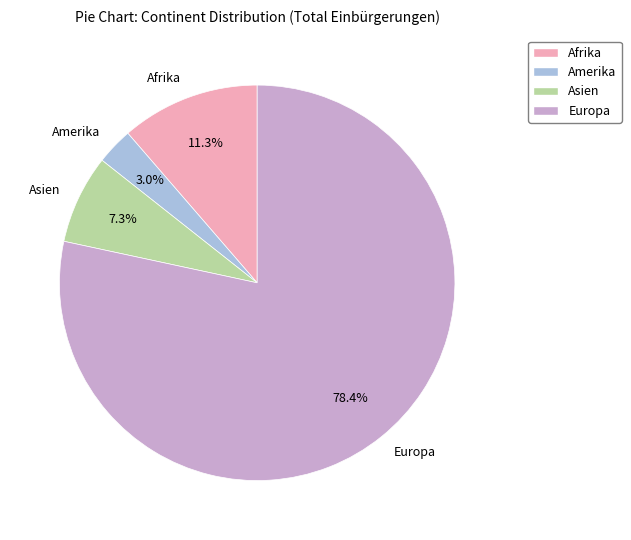

To the nearest percent, what is the difference between the largest and smallest slice percentages?

75%